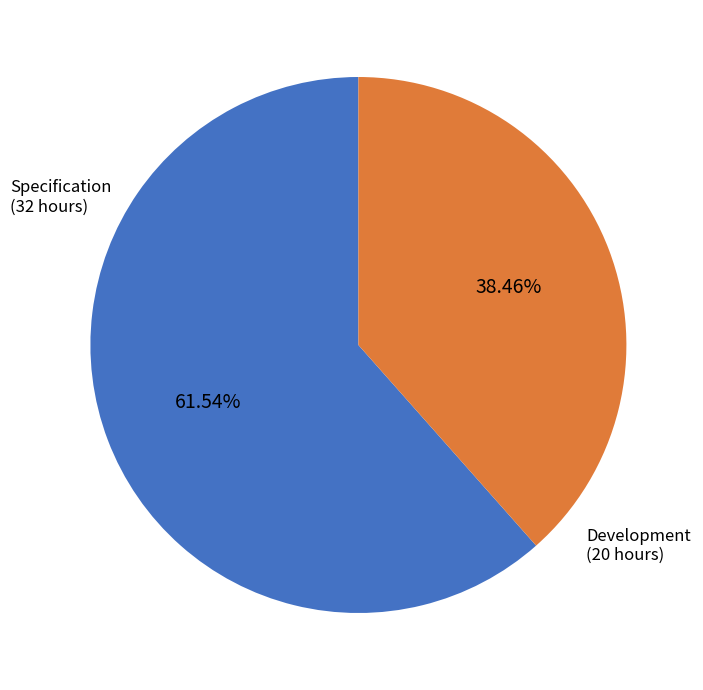

How many slices are in this pie chart?

2